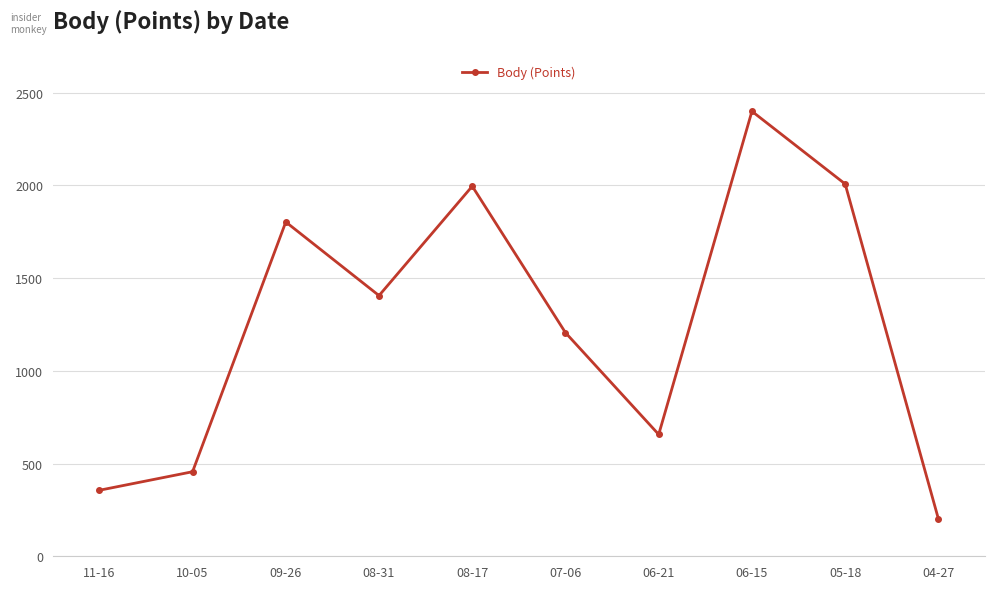

How many lines are shown in the chart?

1